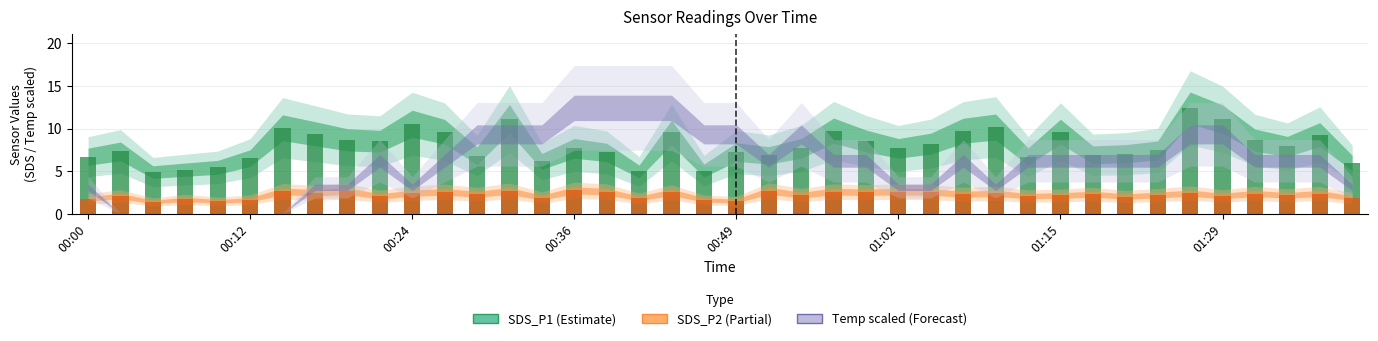

At how many categories does at least one series exceed 8?

18